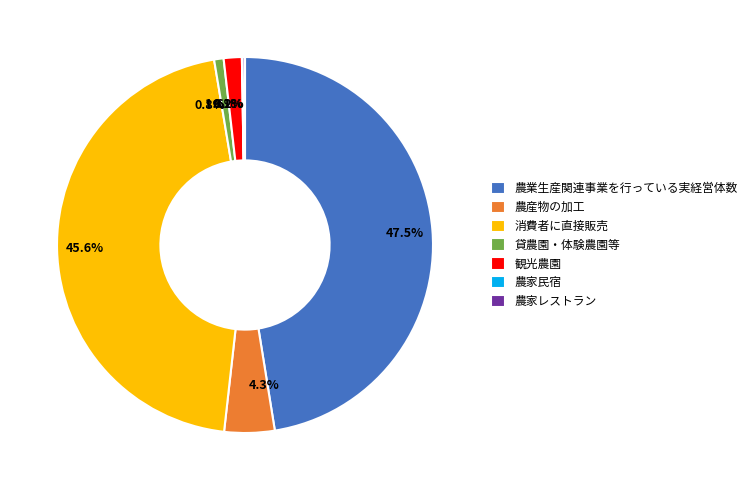

How much of the chart is everything except 47.5%?

52.5%